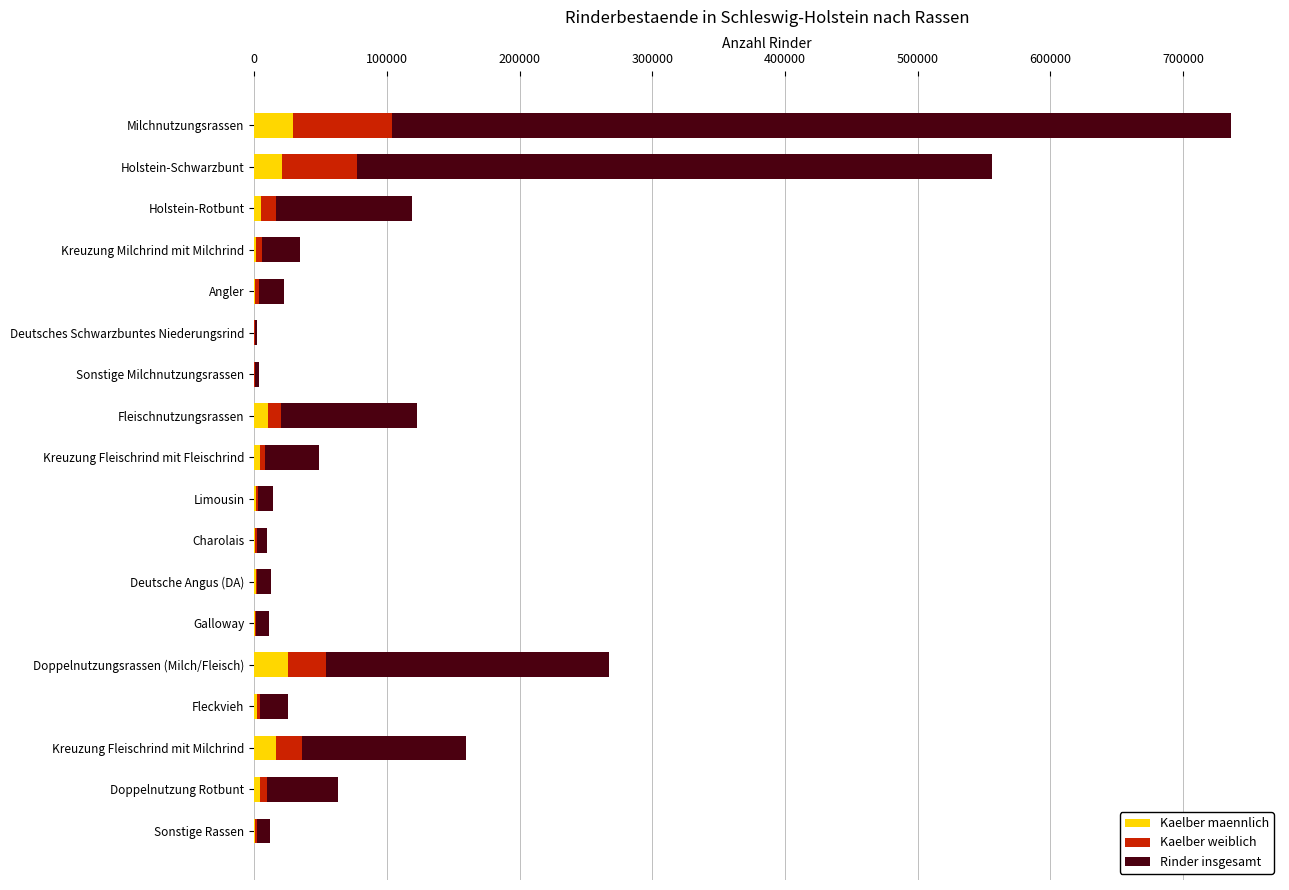

What is the maximum value for Kaelber maennlich?

29050